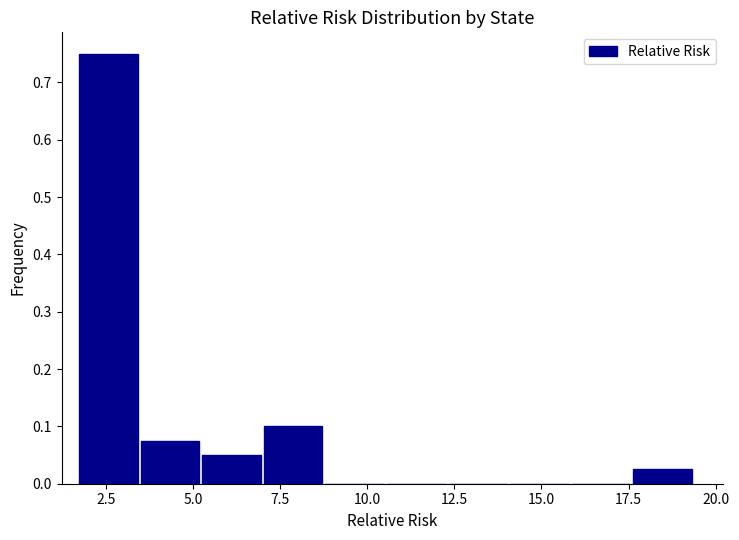

Around what value on the x-axis is the tallest bar? Give the approximate position of its centre, as read against the axis.

2.5